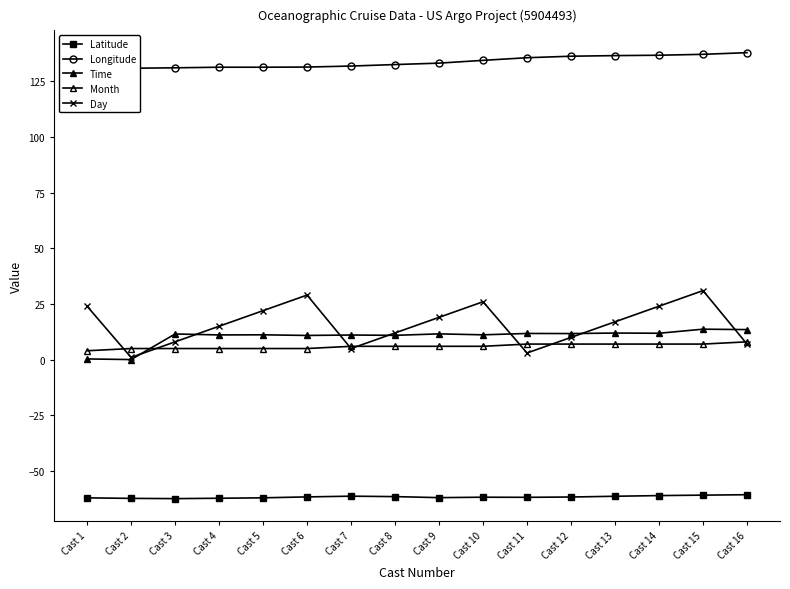

Which has a higher value, Cast 2 or Cast 5?

Cast 5